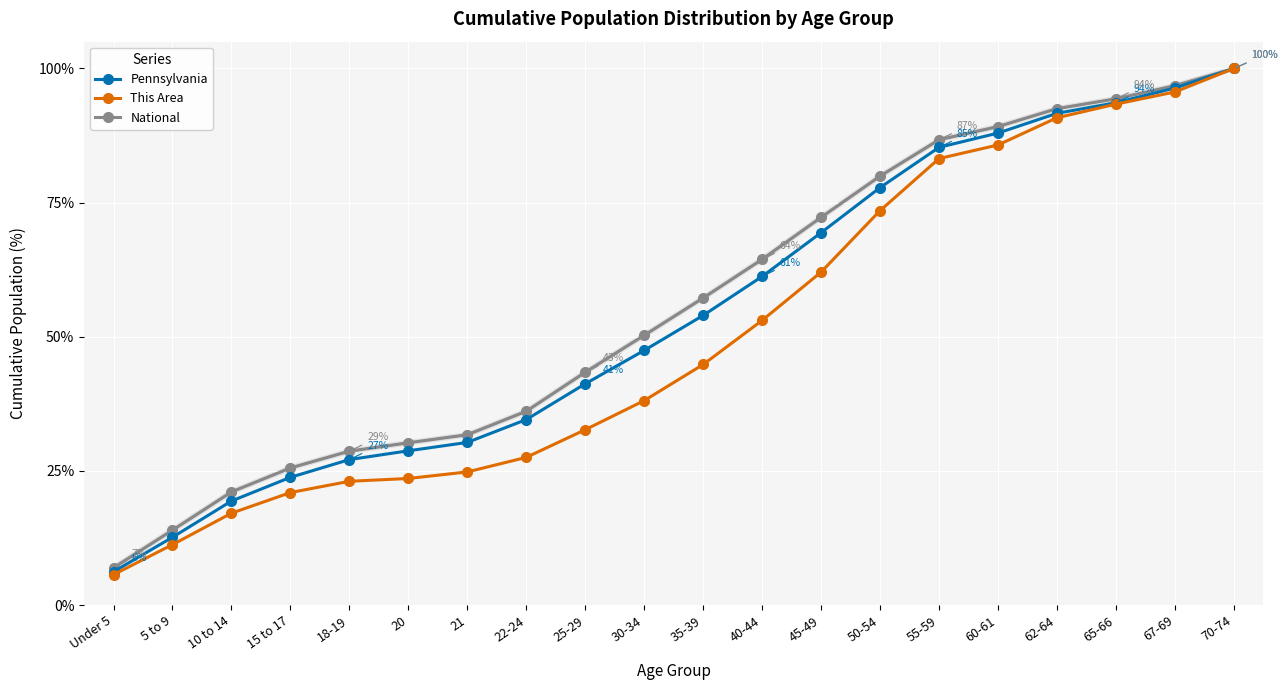

At 25-29, list the series in order from smallest to largest.

This Area, Pennsylvania, National